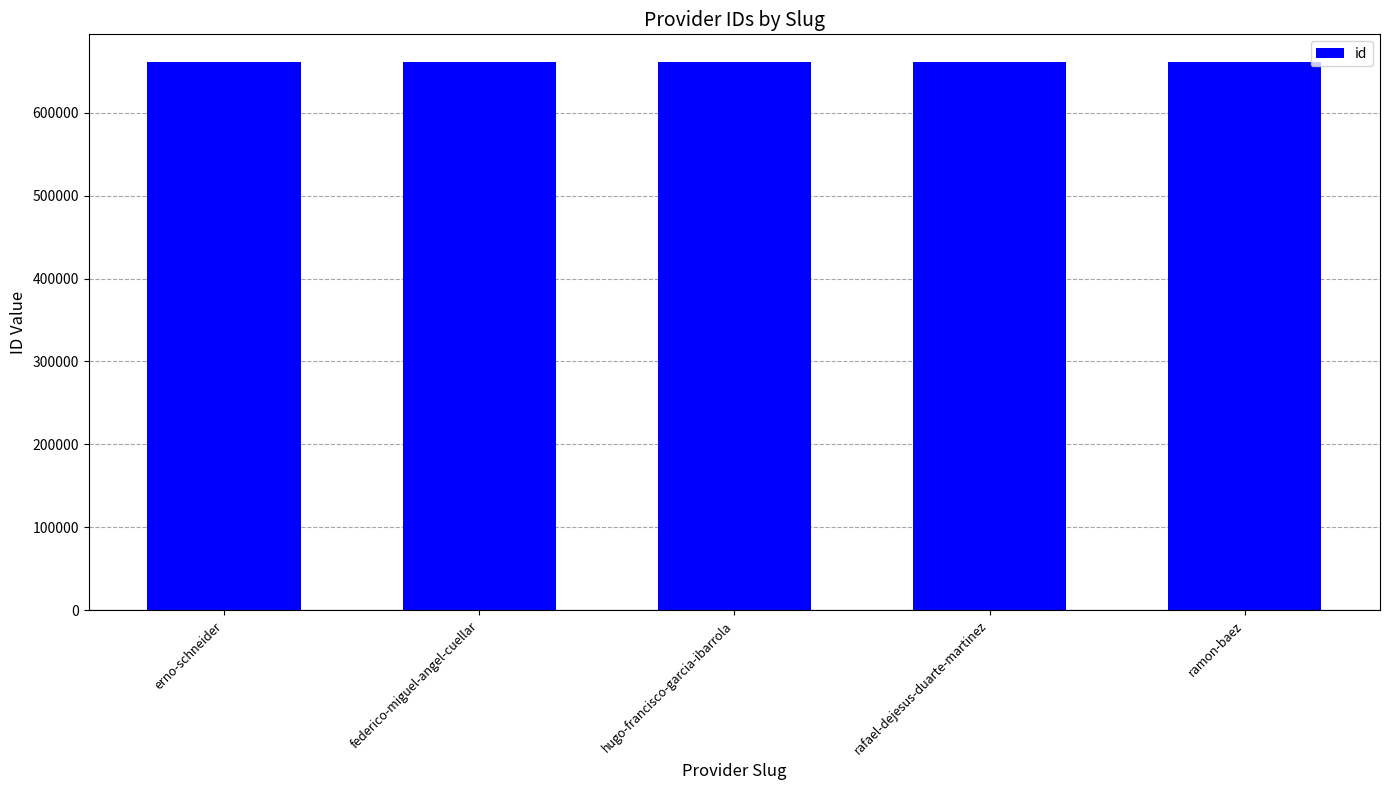

True or false: the data shows 1105811 at erno-schneider.

False